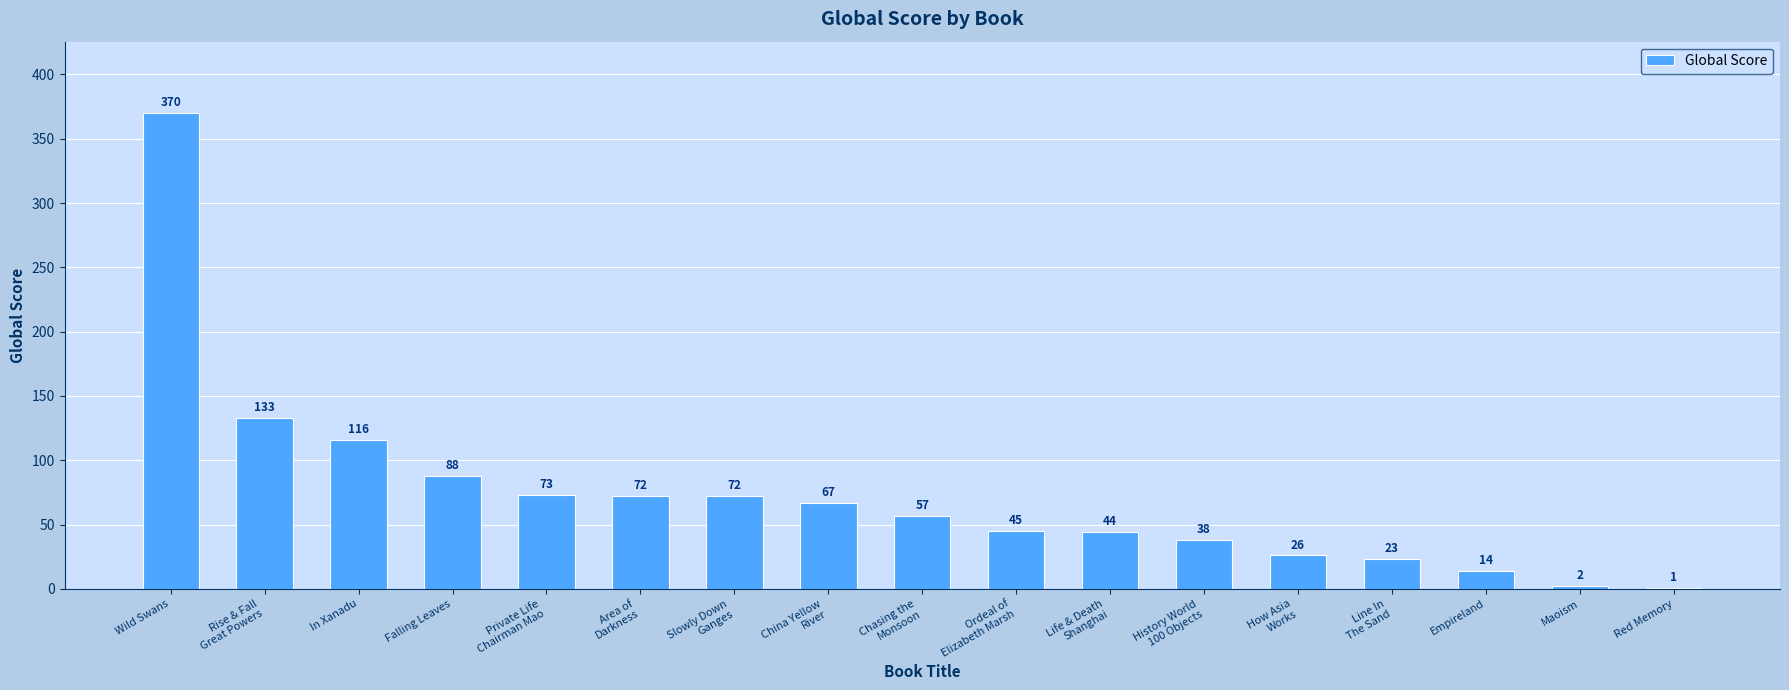

Are the bars grouped side by side (vs. stacked)?

No